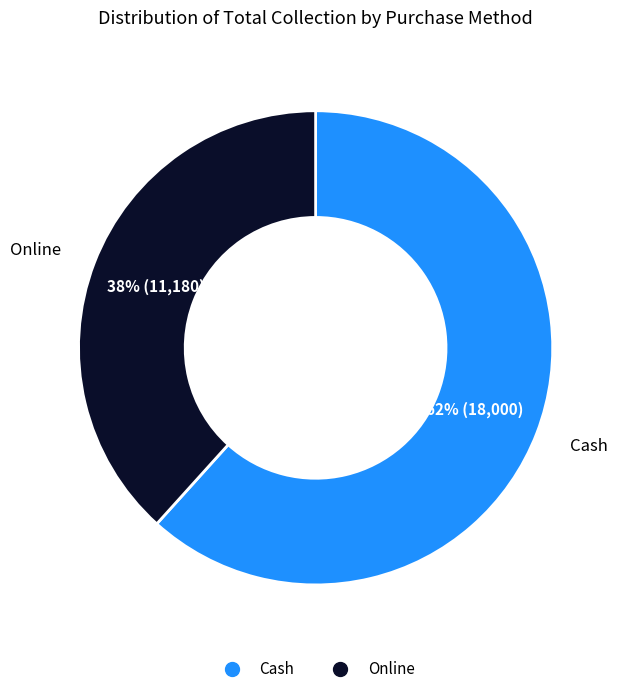

To the nearest percent, what is the average slice percentage?

50%